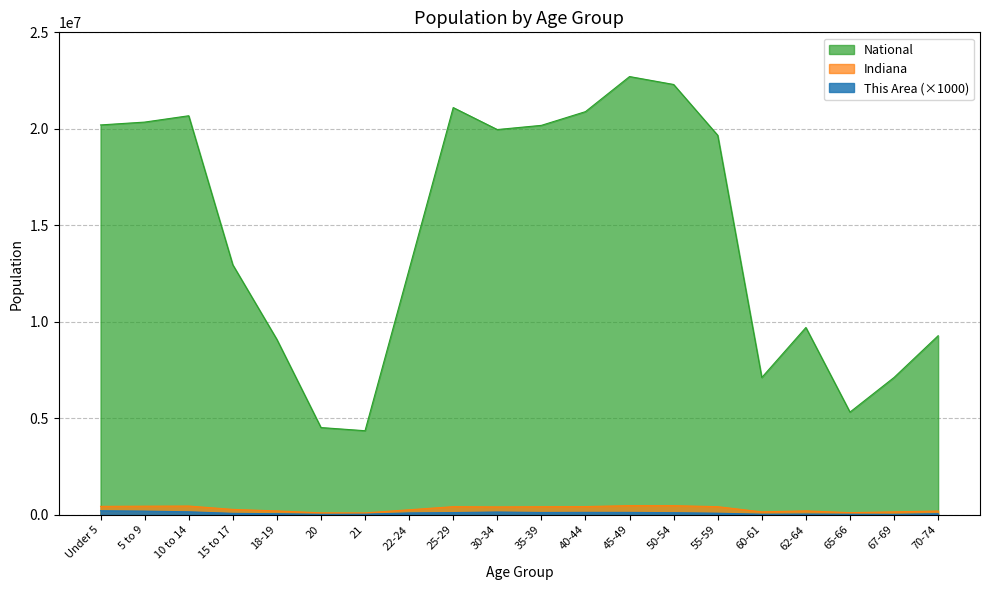

Reading right to left, list all the values displayed in this chart.

This Area: 53000	21000	26000	36000	27000	80000	107000	122000	124000	118000	142000	113000	95000	29000	22000	53000	73000	153000	188000	208000
Indiana: 193278	149347	109710	200606	150022	418515	472822	473946	423819	417011	407815	419530	258719	94313	98994	198284	277231	452171	444821	434075
National: 9278166	7115361	5319902	9704197	7113727	19664805	22298125	22708591	20890964	20179642	19962099	21101849	12712576	4354294	4519129	9086089	12954254	20677194	20348657	20201362